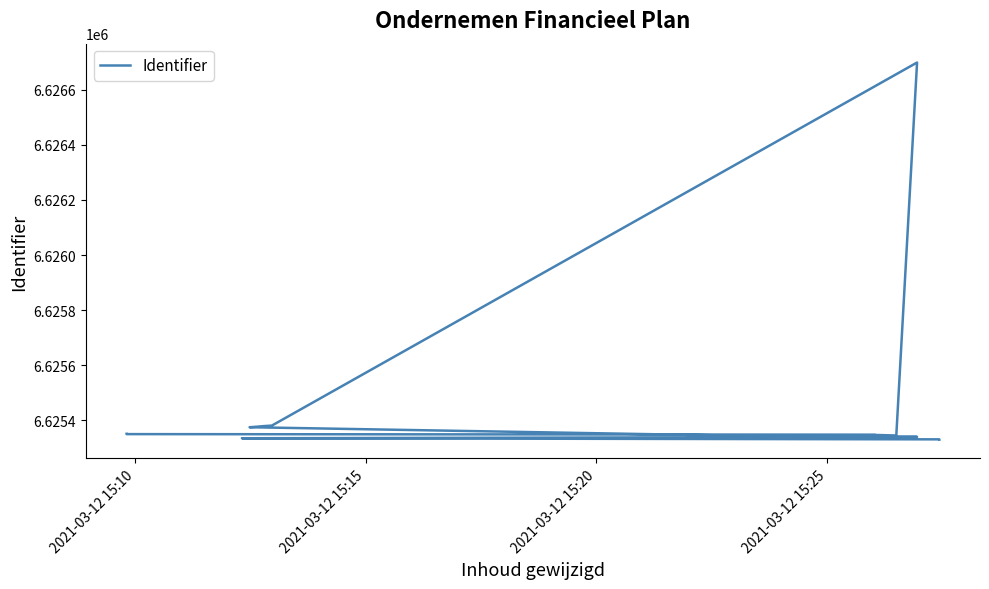

Reading left to right, list all the values displayed in this chart.

6625330	6625331	6625335	6625340	6625341	6625375	6625377	6625379	6625381	6626699	6625345	6625347	6625348	6625350	6625351